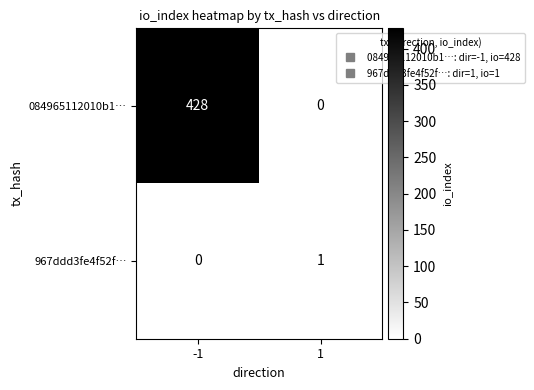

What is the difference between the highest and lowest values at -1?

428